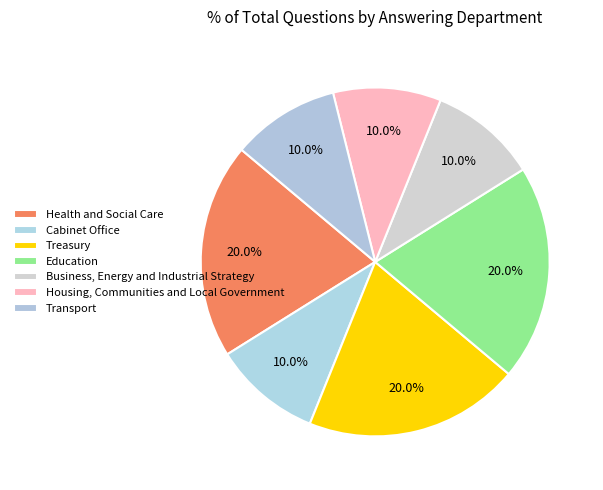

How many slices are in this pie chart?

7